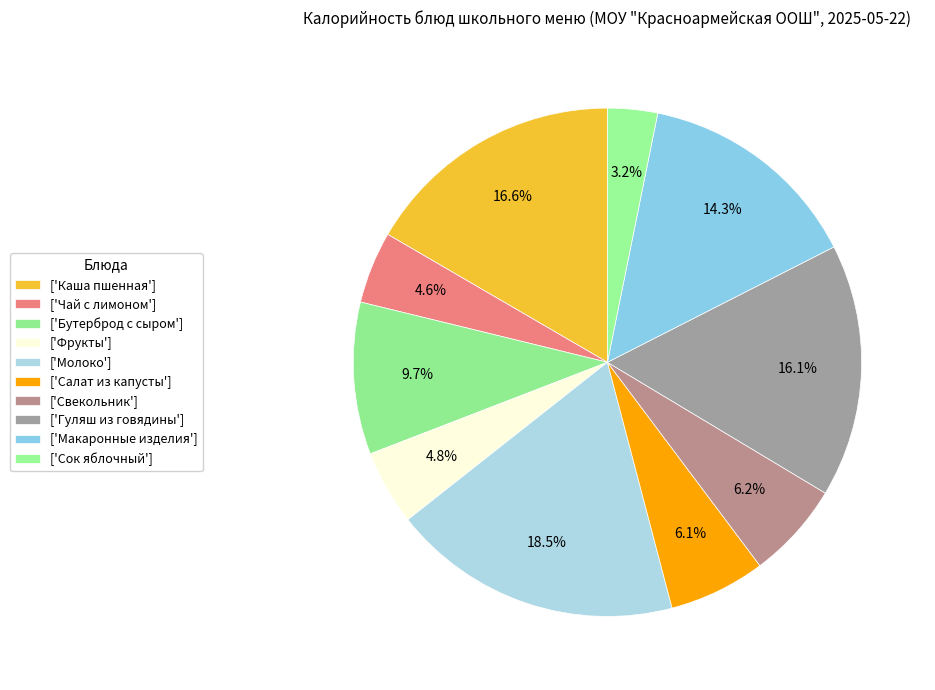

Count the number of slices in the pie.

10